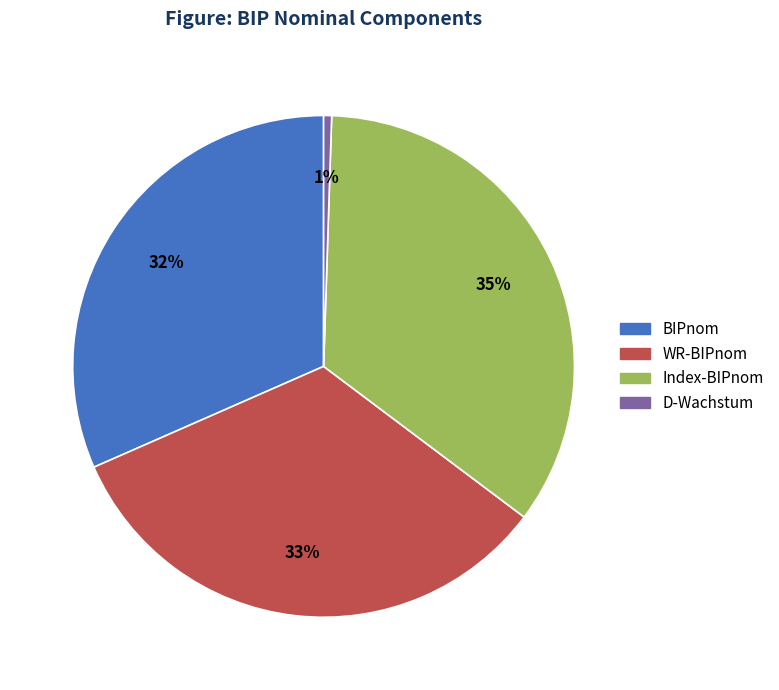

Which category has the smallest portion of the pie?

D-Wachstum